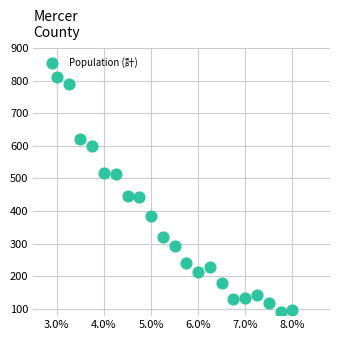

What is the range of Y values (max minus min)?

720